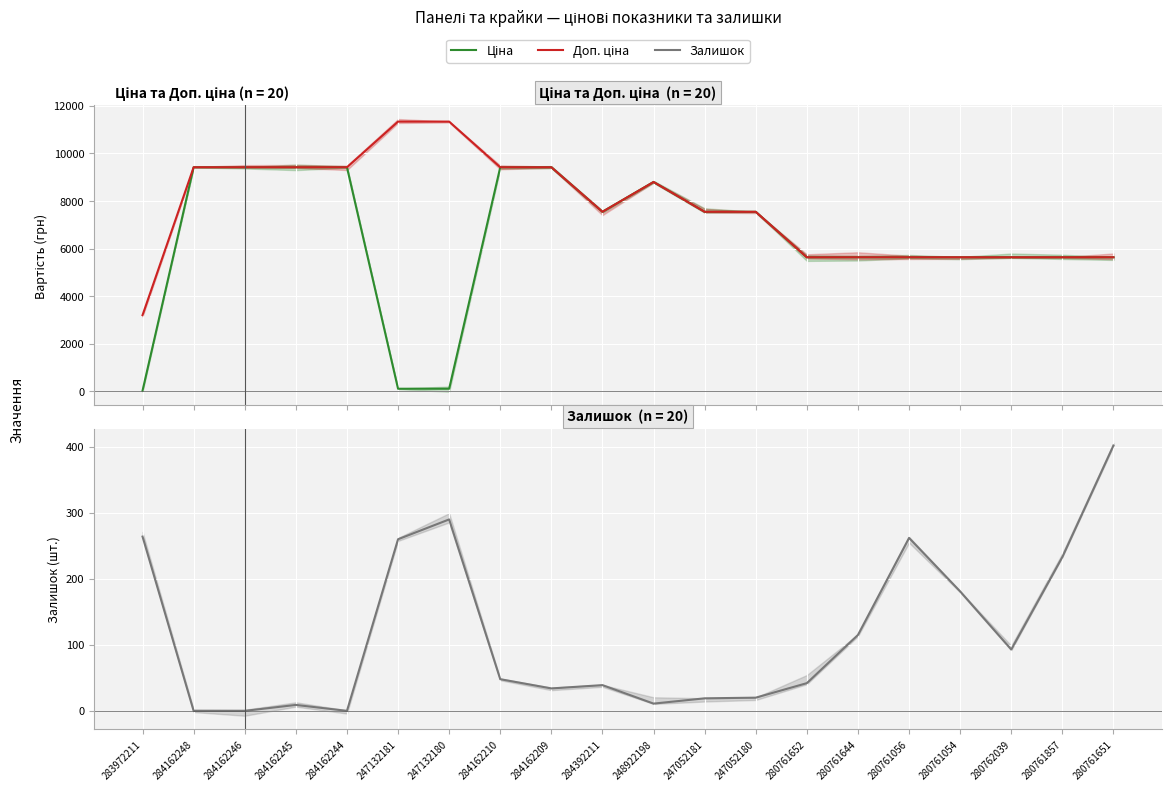

Reading right to left, list all the values displayed in this chart.

Ціна: 280761651=5636.0	280761857=5636.0	280762039=5636.0	280761054=5636.0	280761056=5636.0	280761644=5636.0	280761652=5636.0	247052180=7545.9	247052181=7545.9	248922198=8797.6	284392211=7545.9	284162209=9416.9	284162210=9416.9	247132180=113.3	247132181=113.3	284162244=9416.9	284162245=9416.9	284162246=9416.9	284162248=9416.9	283972211=32.0
Доп. ціна: 280761651=5636.0	280761857=5636.0	280762039=5636.0	280761054=5636.0	280761056=5636.0	280761644=5636.0	280761652=5636.0	247052180=7545.9	247052181=7545.9	248922198=8797.6	284392211=7545.9	284162209=9416.9	284162210=9416.9	247132180=11334.0	247132181=11334.0	284162244=9416.9	284162245=9416.9	284162246=9416.9	284162248=9416.9	283972211=3205.0
Залишок: 280761651=402.0	280761857=233.0	280762039=93.0	280761054=181.0	280761056=262.0	280761644=115.0	280761652=42.0	247052180=20.0	247052181=19.0	248922198=11.0	284392211=39.0	284162209=34.0	284162210=48.0	247132180=290.0	247132181=260.0	284162244=0.0	284162245=9.0	284162246=0.0	284162248=0.0	283972211=264.0